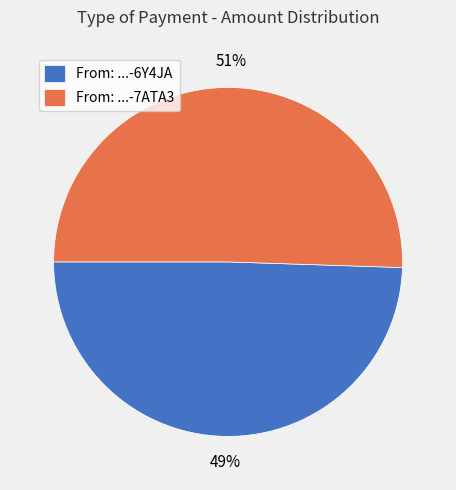

To the nearest percent, what percentage of the pie is From: ...-6Y4JA?

49%